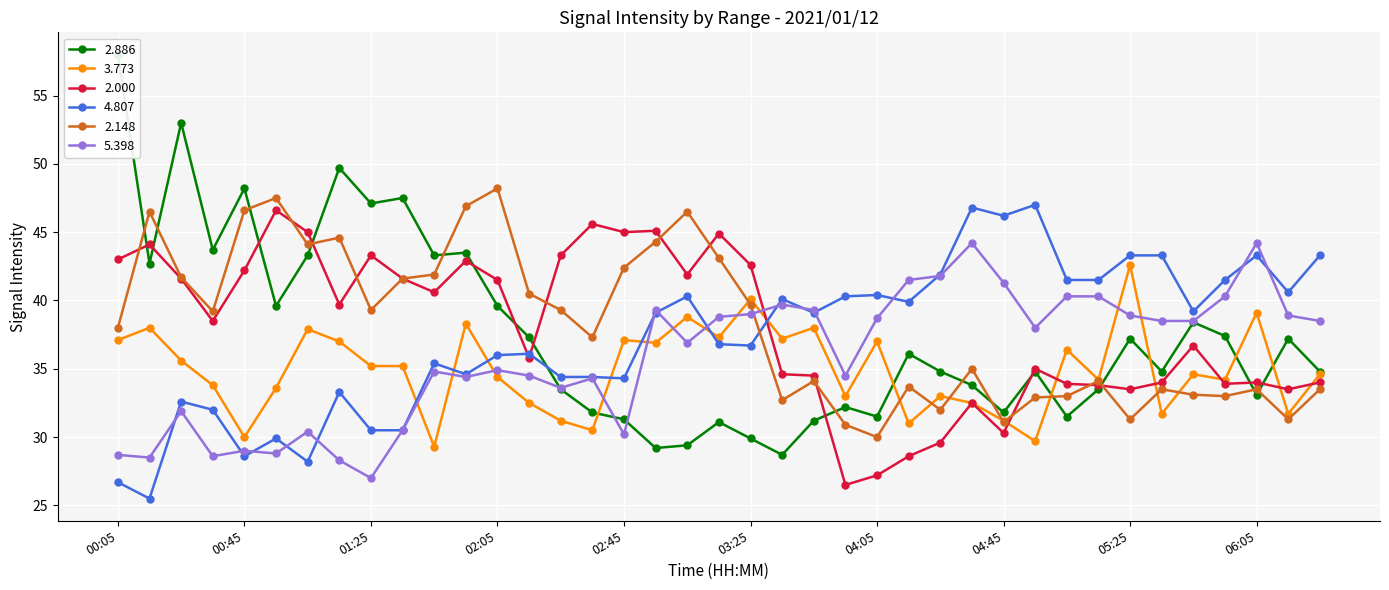

Reading right to left, list all the values displayed in this chart.

2.886: 06:25=34.8	06:15=37.2	06:05=33.1	05:55=37.4	05:45=38.4	05:35=34.8	05:25=37.2	05:15=33.5	05:05=31.5	04:55=34.8	04:45=31.8	04:35=33.8	04:25=34.8	04:15=36.1	04:05=31.5	03:55=32.2	03:45=31.2	03:35=28.7	03:25=29.9	03:15=31.1	03:05=29.4	02:55=29.2	02:45=31.3	02:35=31.8	02:25=33.5	02:15=37.3	02:05=39.6	01:55=43.5	01:45=43.3	01:35=47.5	01:25=47.1	01:15=49.7	01:05=43.3	00:55=39.6	00:45=48.2	00:35=43.7	00:25=53.0	00:15=42.7	00:05=58.0
3.773: 06:25=34.6	06:15=31.7	06:05=39.1	05:55=34.2	05:45=34.6	05:35=31.7	05:25=42.6	05:15=34.2	05:05=36.4	04:55=29.7	04:45=31.2	04:35=32.5	04:25=33.0	04:15=31.0	04:05=37.0	03:55=33.0	03:45=38.0	03:35=37.2	03:25=40.1	03:15=37.3	03:05=38.8	02:55=36.9	02:45=37.1	02:35=30.5	02:25=31.2	02:15=32.5	02:05=34.4	01:55=38.3	01:45=29.3	01:35=35.2	01:25=35.2	01:15=37.0	01:05=37.9	00:55=33.6	00:45=30.0	00:35=33.8	00:25=35.6	00:15=38.0	00:05=37.1
2.000: 06:25=34.0	06:15=33.5	06:05=34.0	05:55=33.9	05:45=36.7	05:35=34.0	05:25=33.5	05:15=33.8	05:05=33.9	04:55=35.0	04:45=30.3	04:35=32.5	04:25=29.6	04:15=28.6	04:05=27.2	03:55=26.5	03:45=34.5	03:35=34.6	03:25=42.6	03:15=44.9	03:05=41.9	02:55=45.1	02:45=45.0	02:35=45.6	02:25=43.3	02:15=35.8	02:05=41.5	01:55=42.9	01:45=40.6	01:35=41.6	01:25=43.3	01:15=39.7	01:05=45.0	00:55=46.6	00:45=42.2	00:35=38.5	00:25=41.6	00:15=44.1	00:05=43.0
4.807: 06:25=43.3	06:15=40.6	06:05=43.3	05:55=41.5	05:45=39.2	05:35=43.3	05:25=43.3	05:15=41.5	05:05=41.5	04:55=47.0	04:45=46.2	04:35=46.8	04:25=41.9	04:15=39.9	04:05=40.4	03:55=40.3	03:45=39.1	03:35=40.1	03:25=36.7	03:15=36.8	03:05=40.3	02:55=39.1	02:45=34.3	02:35=34.4	02:25=34.4	02:15=36.1	02:05=36.0	01:55=34.6	01:45=35.4	01:35=30.5	01:25=30.5	01:15=33.3	01:05=28.2	00:55=29.9	00:45=28.6	00:35=32.0	00:25=32.6	00:15=25.5	00:05=26.7
2.148: 06:25=33.5	06:15=31.3	06:05=33.5	05:55=33.0	05:45=33.1	05:35=33.5	05:25=31.3	05:15=34.1	05:05=33.0	04:55=32.9	04:45=31.1	04:35=35.0	04:25=32.0	04:15=33.7	04:05=30.0	03:55=30.9	03:45=34.1	03:35=32.7	03:25=39.7	03:15=43.1	03:05=46.5	02:55=44.3	02:45=42.4	02:35=37.3	02:25=39.3	02:15=40.5	02:05=48.2	01:55=46.9	01:45=41.9	01:35=41.6	01:25=39.3	01:15=44.6	01:05=44.1	00:55=47.5	00:45=46.6	00:35=39.2	00:25=41.7	00:15=46.5	00:05=38.0
5.398: 06:25=38.5	06:15=38.9	06:05=44.2	05:55=40.3	05:45=38.5	05:35=38.5	05:25=38.9	05:15=40.3	05:05=40.3	04:55=38.0	04:45=41.3	04:35=44.2	04:25=41.8	04:15=41.5	04:05=38.7	03:55=34.5	03:45=39.3	03:35=39.7	03:25=39.0	03:15=38.8	03:05=36.9	02:55=39.3	02:45=30.2	02:35=34.3	02:25=33.6	02:15=34.5	02:05=34.9	01:55=34.4	01:45=34.8	01:35=30.5	01:25=27.0	01:15=28.3	01:05=30.4	00:55=28.8	00:45=29.0	00:35=28.6	00:25=31.9	00:15=28.5	00:05=28.7